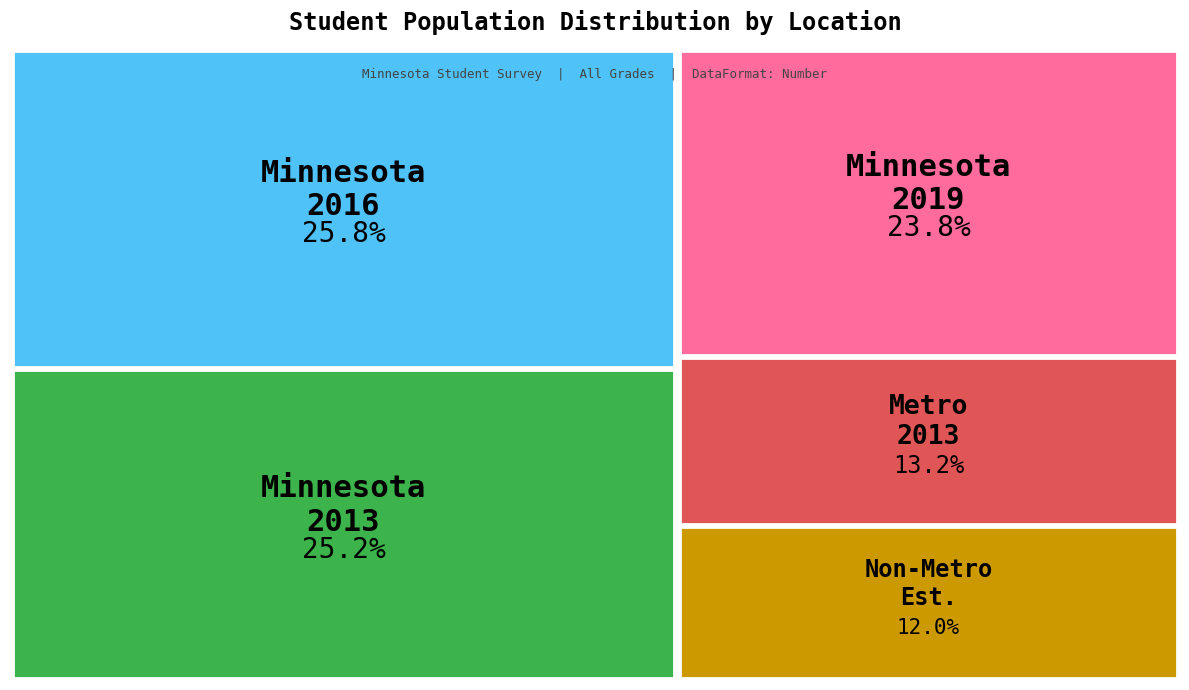

Which slice is the smallest?

Non-Metro